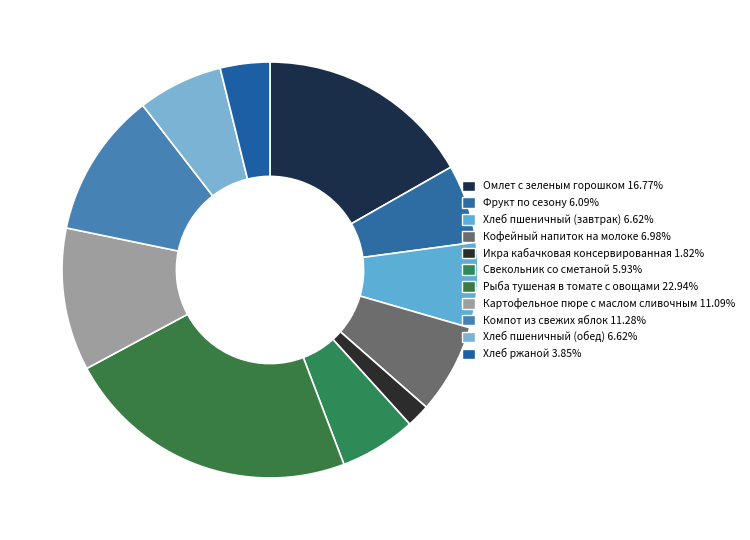

How many slices are in this pie chart?

11